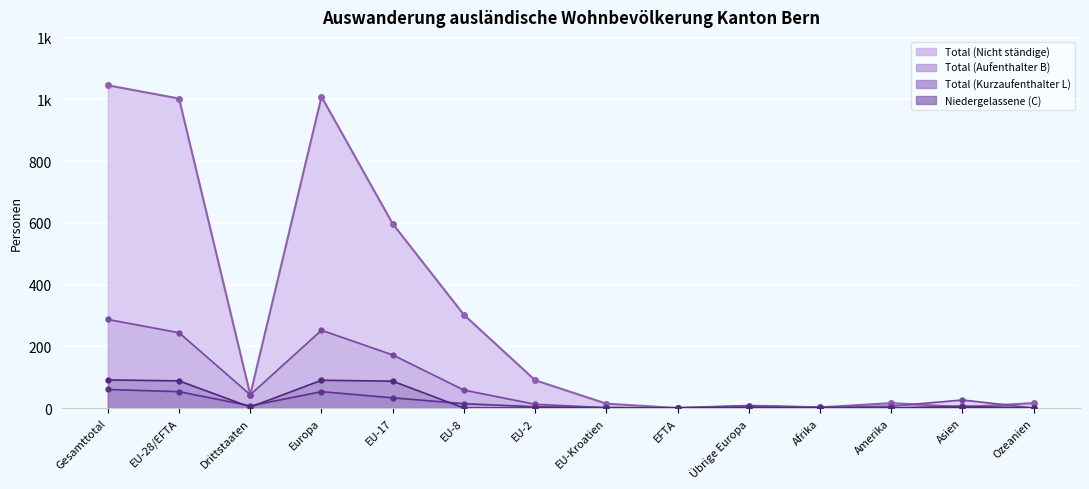

True or false: Total (Kurzaufenthalter L) and Total (Aufenthalter B) intersect in this chart.

False